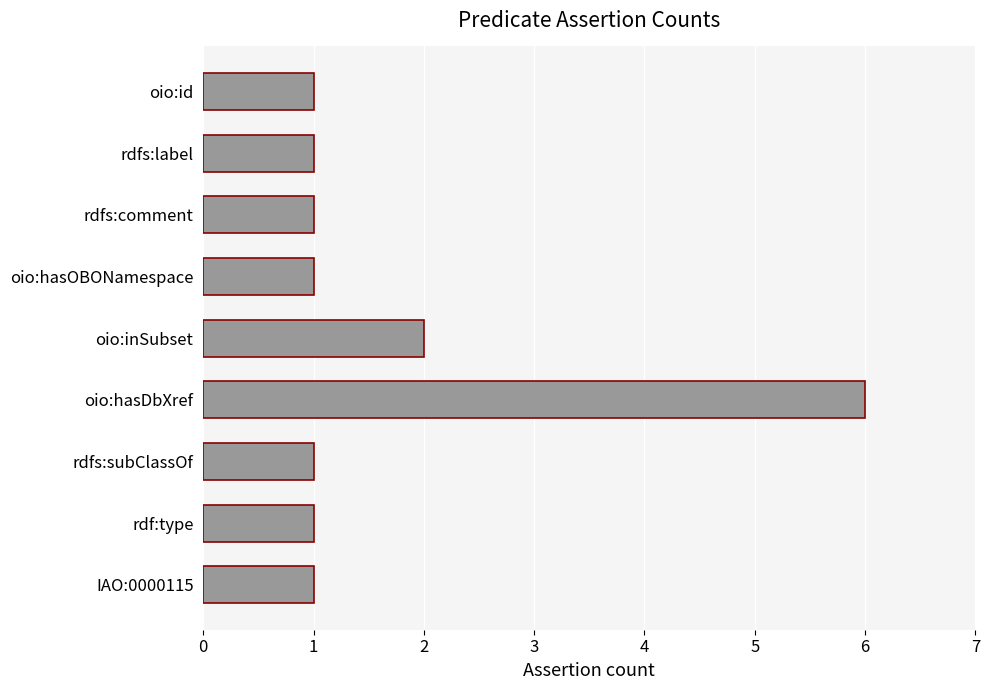

What is the change in value from oio:hasDbXref to oio:hasOBONamespace?

-5